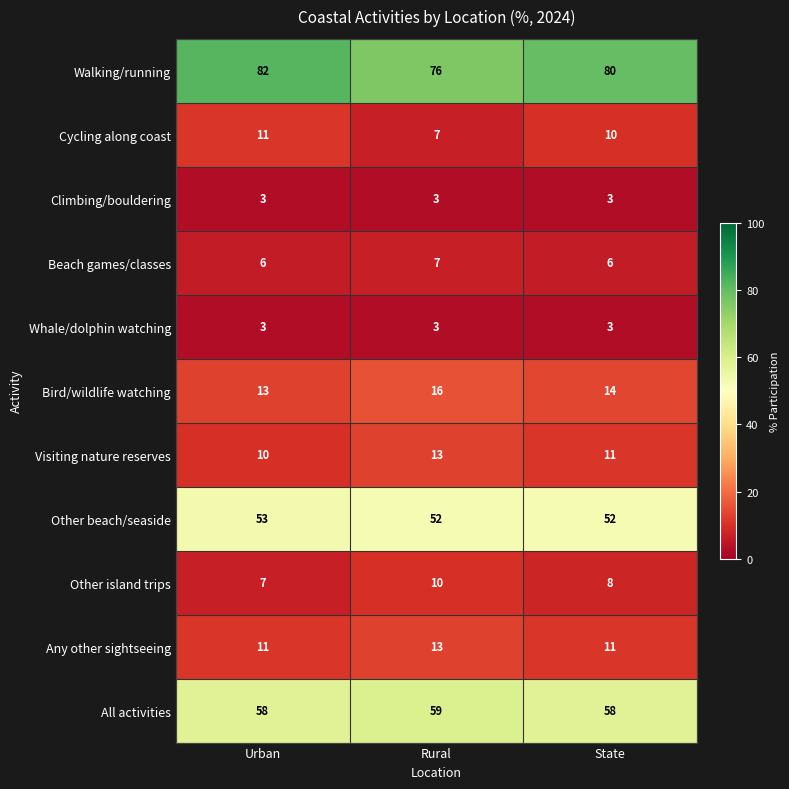

At which category is the sum across all series the highest?

Rural